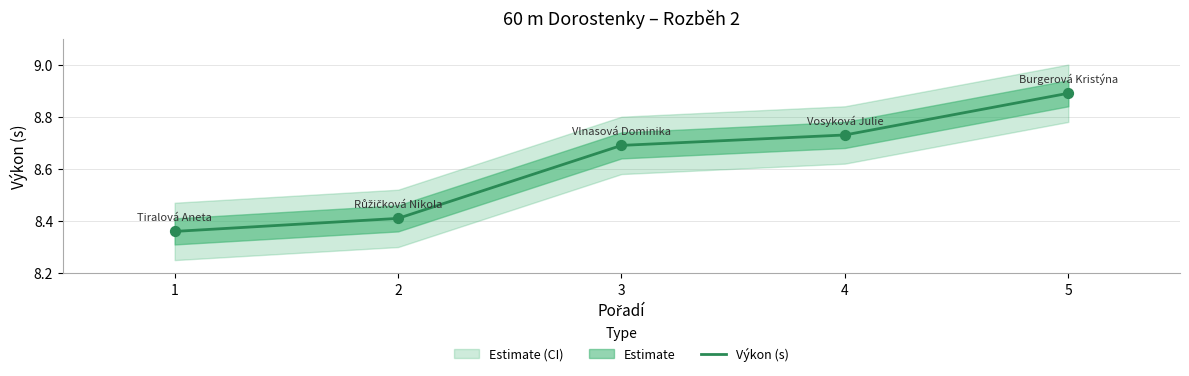

Approximately how many times larger is the value at 2 compared to 5?

0.9